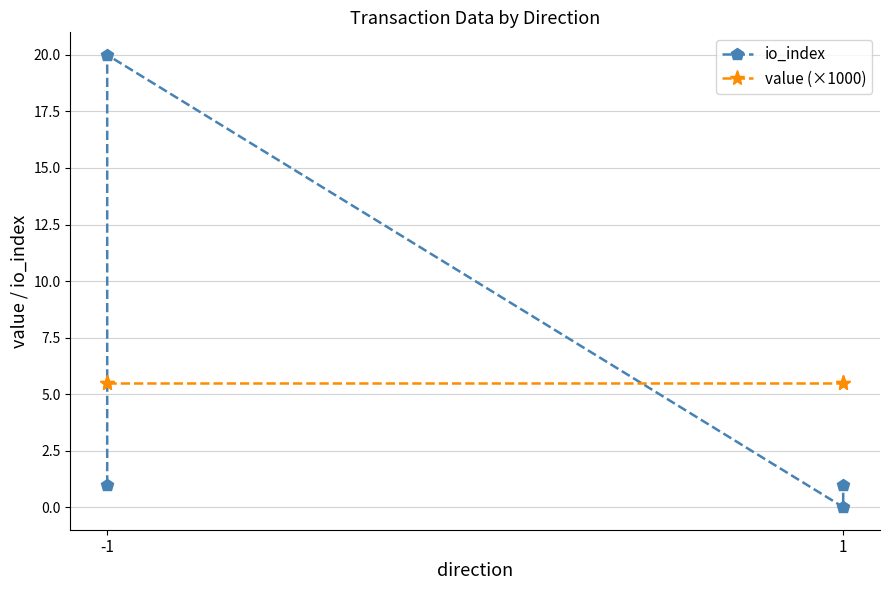

Which series has the largest total across all categories?

value (×1000)